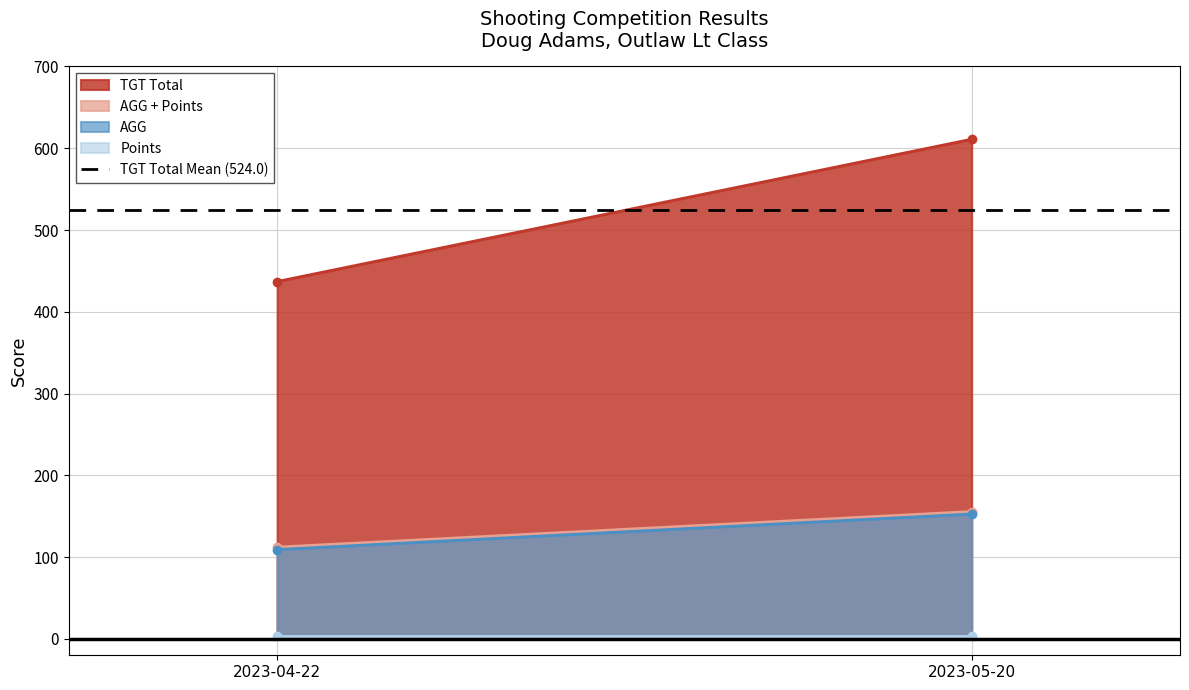

What is the lowest value of the TGT Total series?

437.0